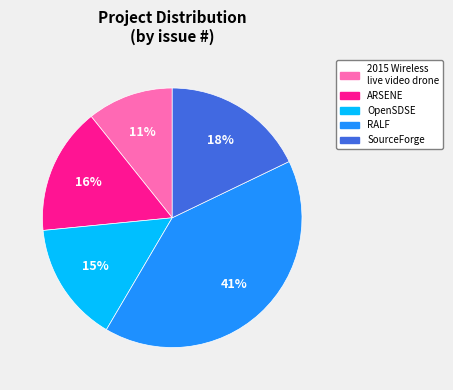

Does any single category account for the majority?

No